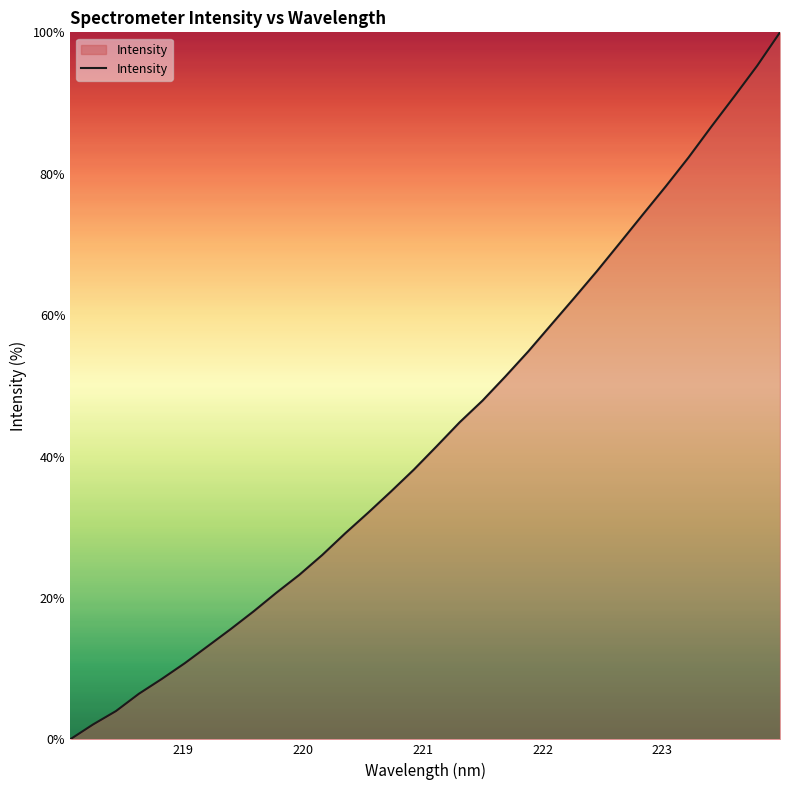

What is the difference between the maximum and minimum values?

100.0